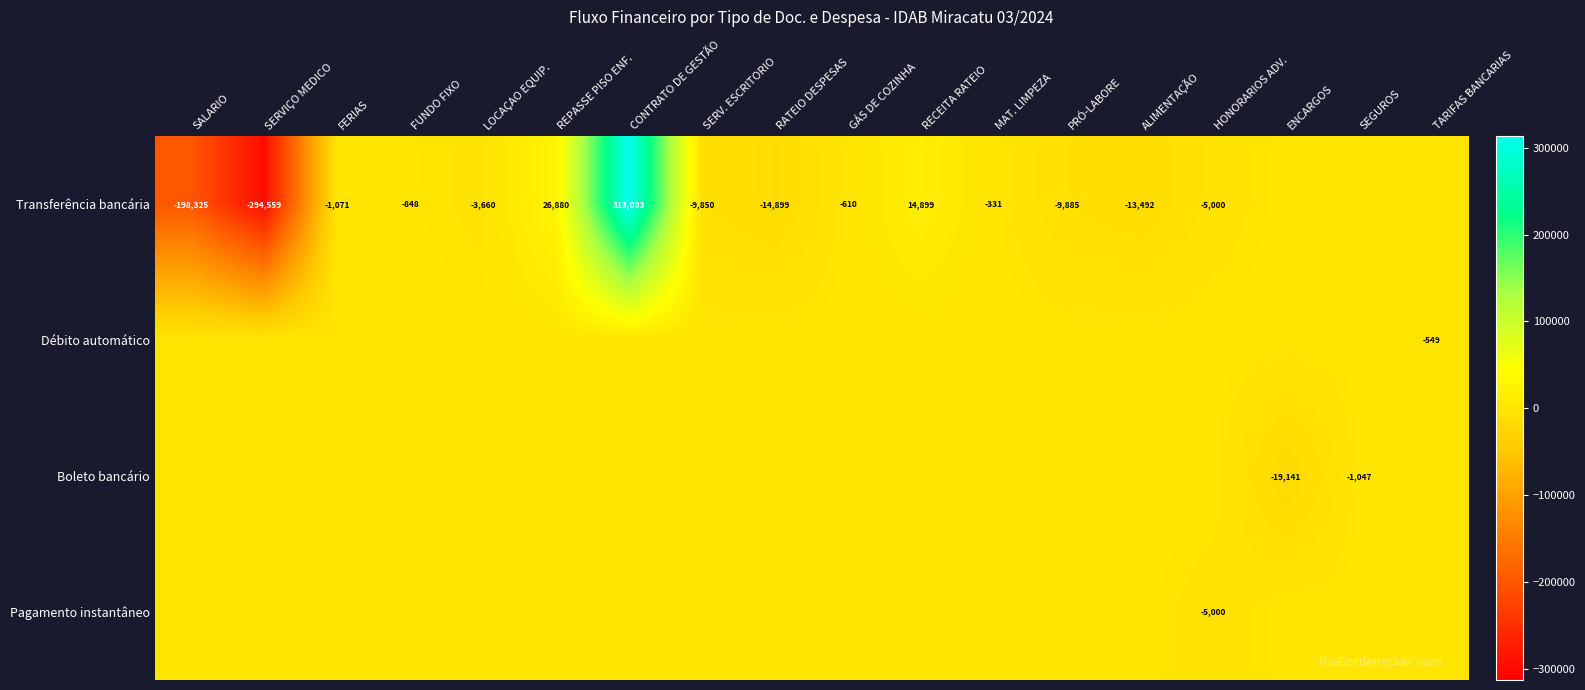

The value of Transferência bancária at SERV. ESCRITORIO is -9850. True or false?

True